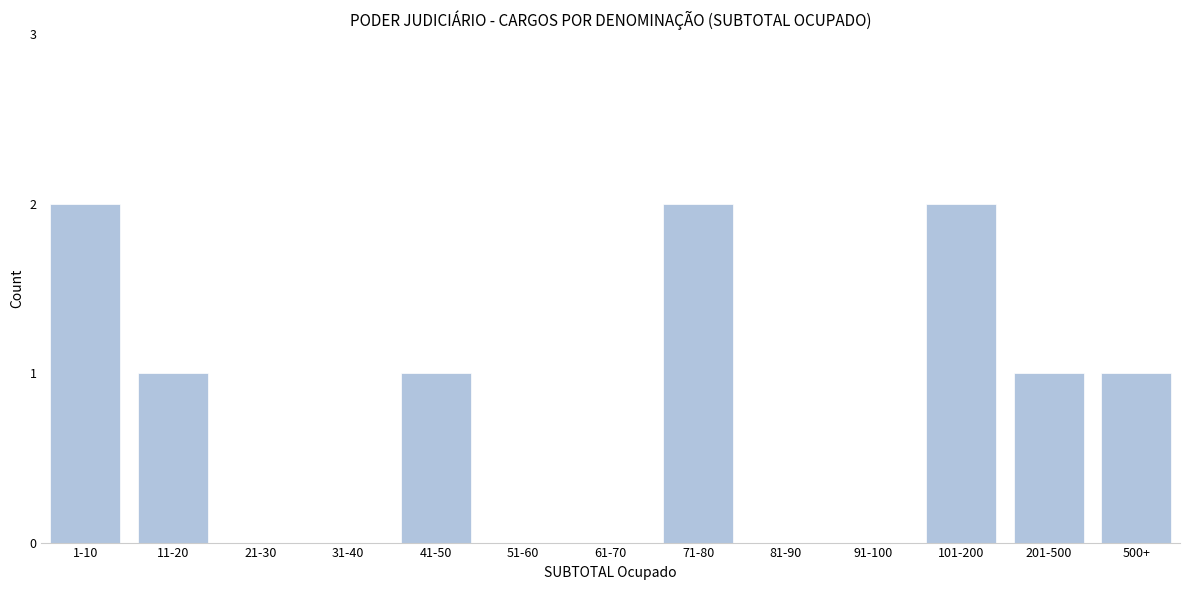

Reading right to left, list all the values displayed in this chart.

500+=1	201-500=1	101-200=2	91-100=0	81-90=0	71-80=2	61-70=0	51-60=0	41-50=1	31-40=0	21-30=0	11-20=1	1-10=2